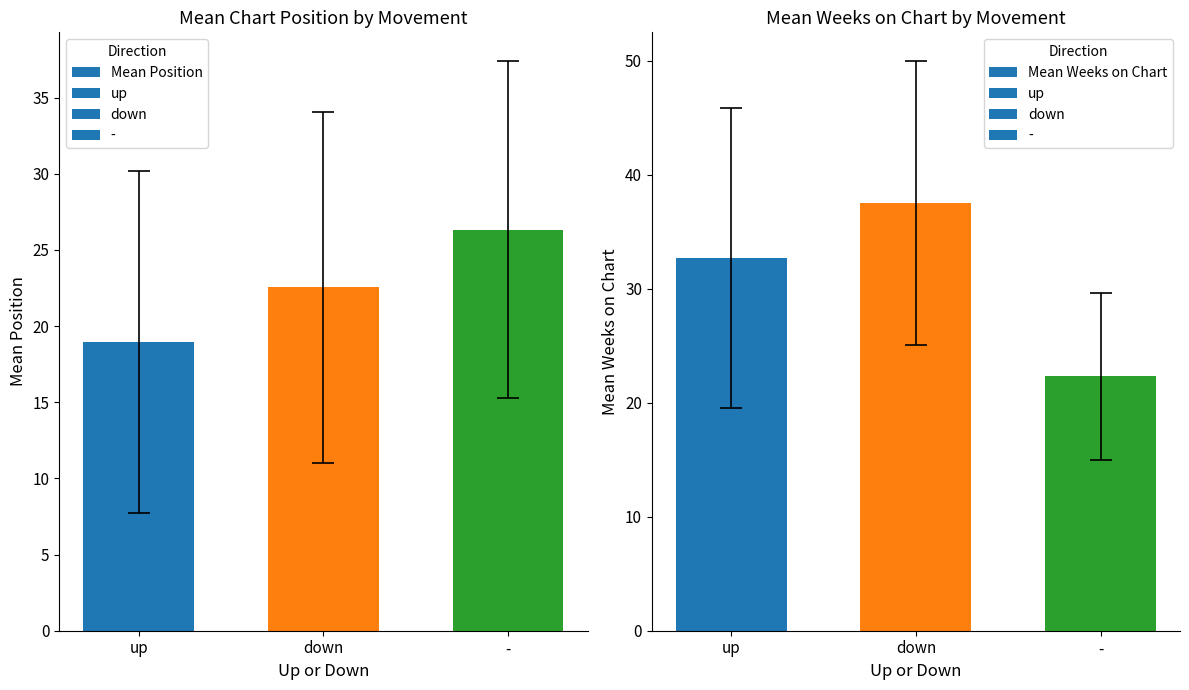

At which category is the sum across all series the highest?

down